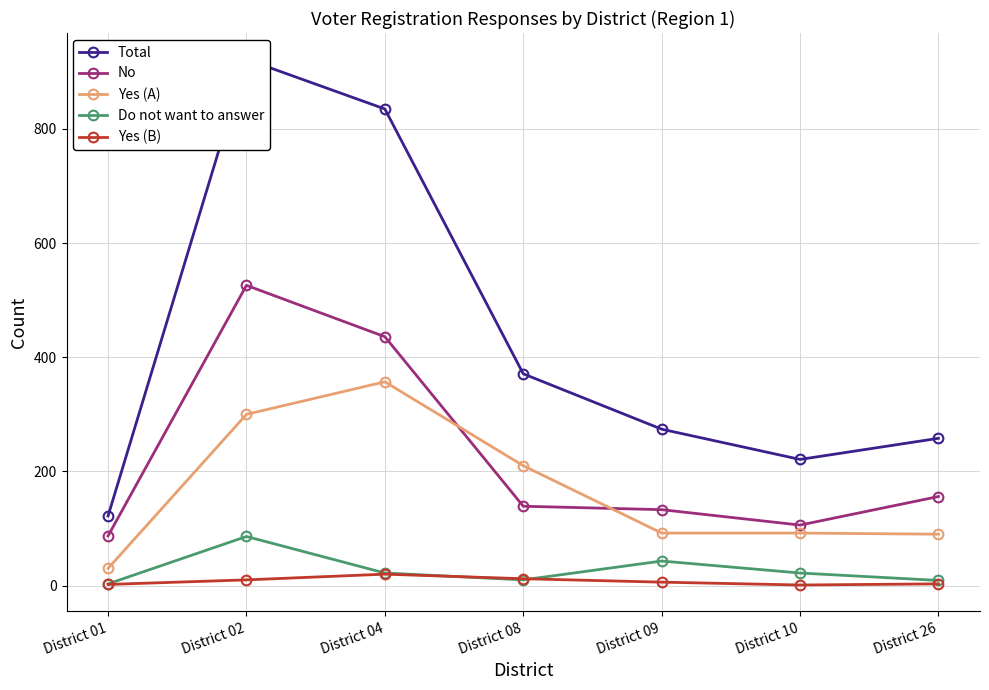

Which has a higher value, District 08 or District 02?

District 02